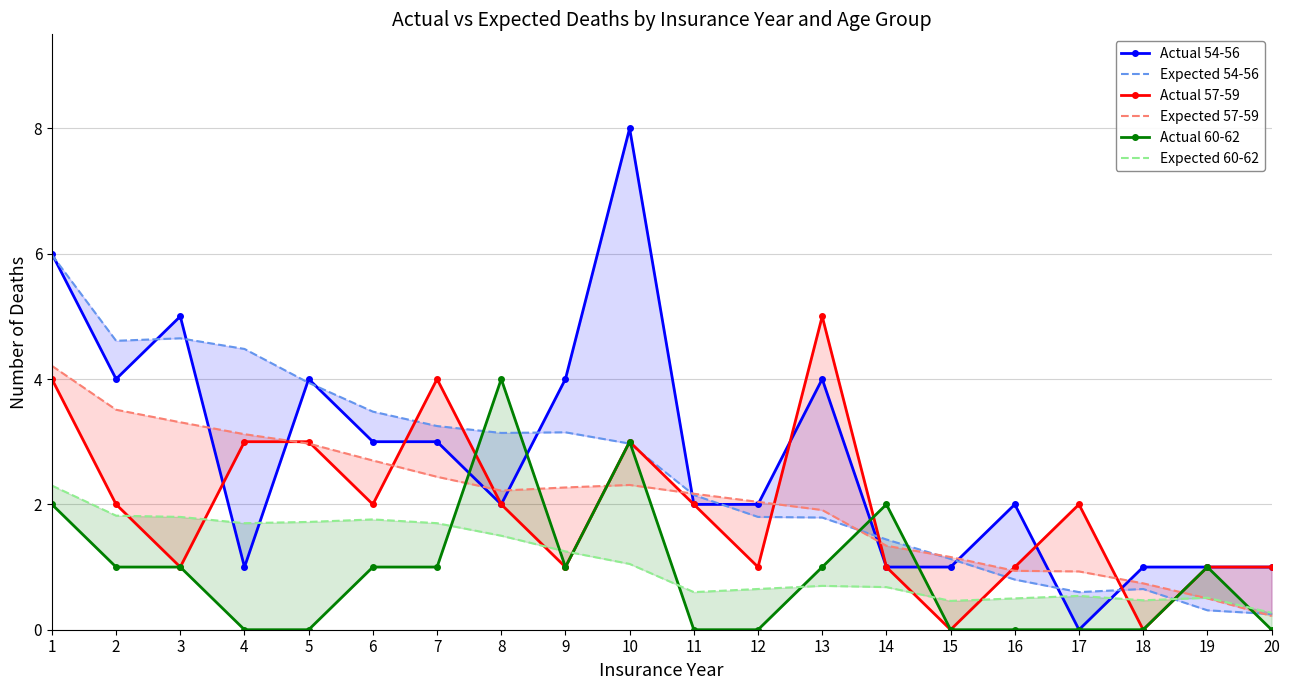

Which series ends up on top after the final intersection of Actual 54-56 and Expected 57-59?

Actual 54-56